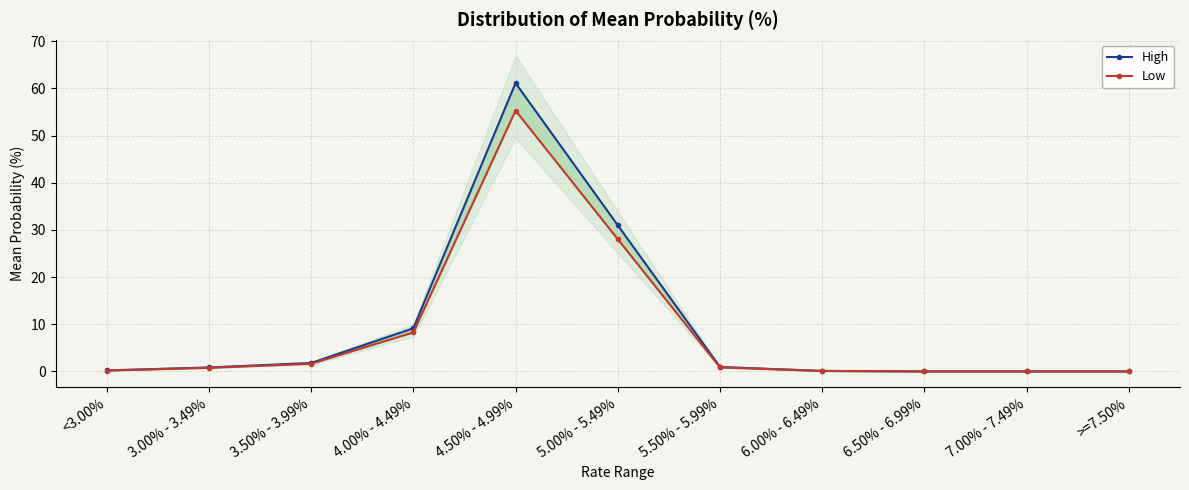

Is the value of Low at 6.00% - 6.49% greater than the value of High at 4.50% - 4.99%?

No